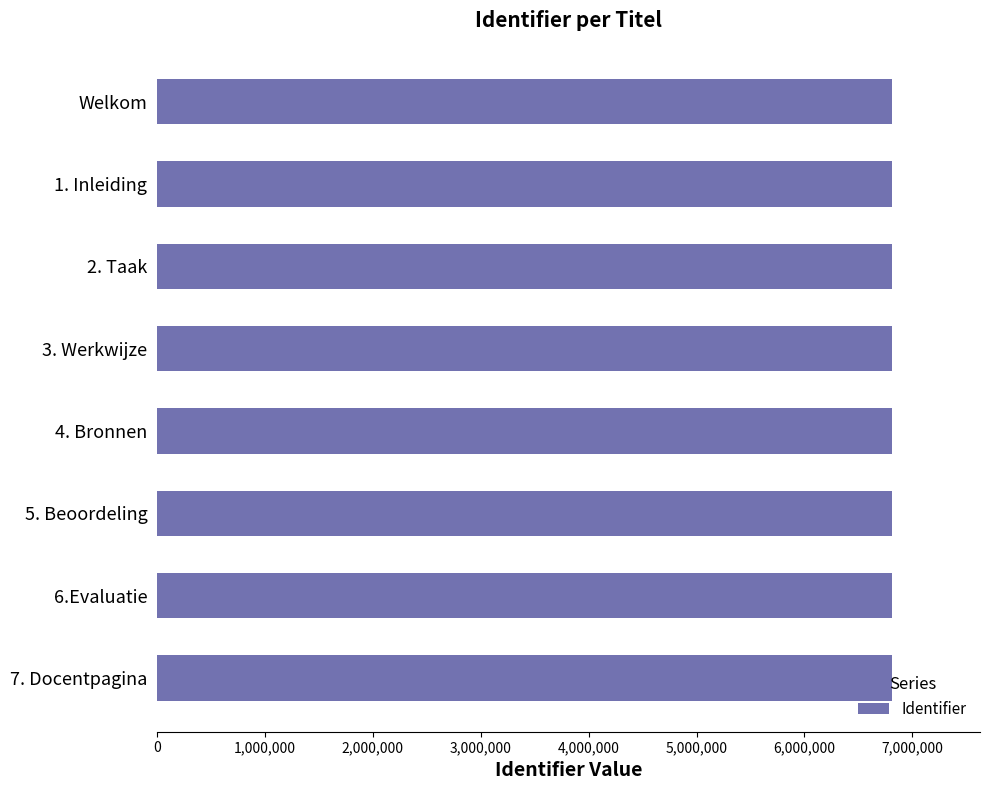

What is the sum of all values?

54476718